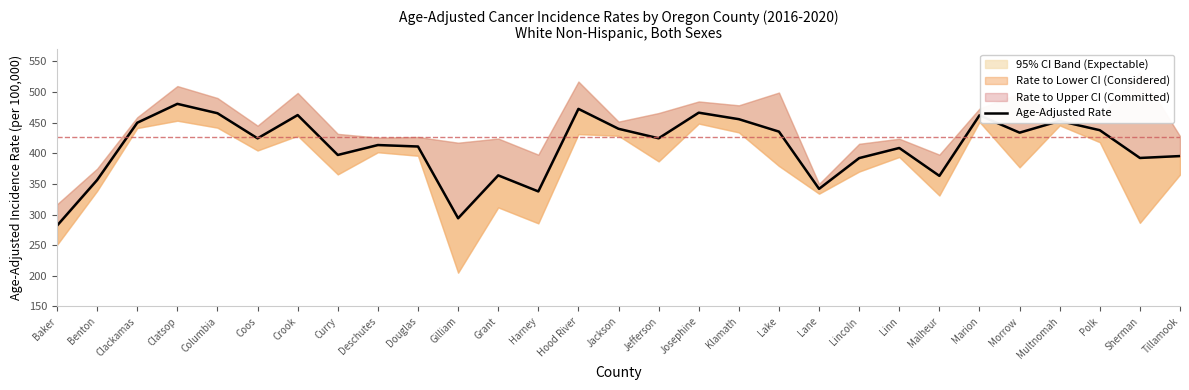

What is the value of the 17th point from the left?

466.2